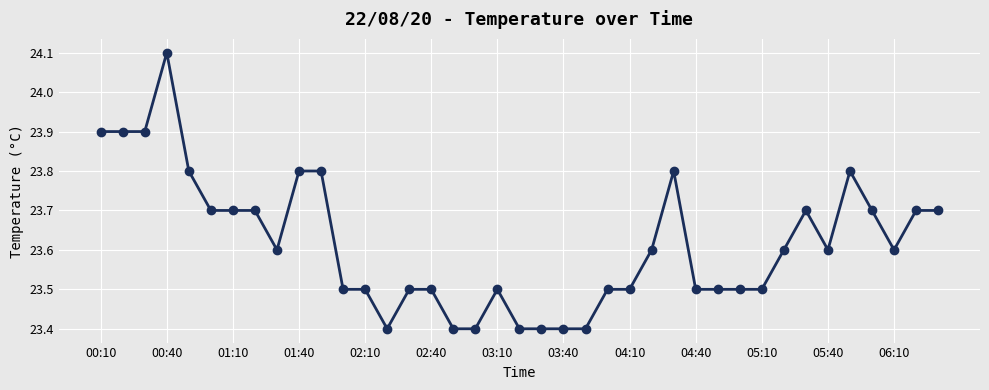

True or false: there are more than 0 points higher than both neighbors.

True